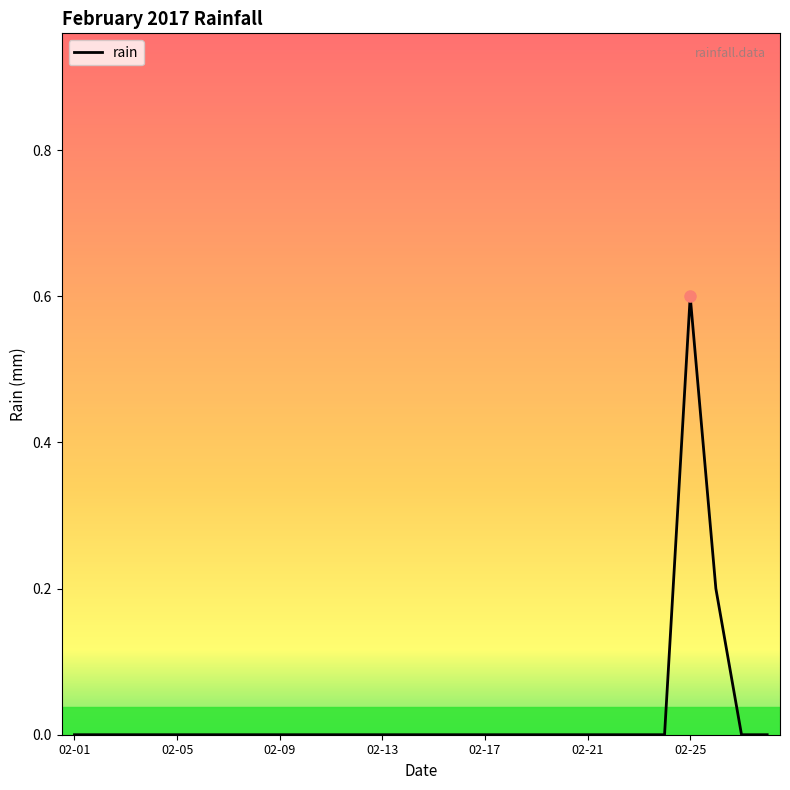

What is the difference between the maximum and minimum values?

0.6